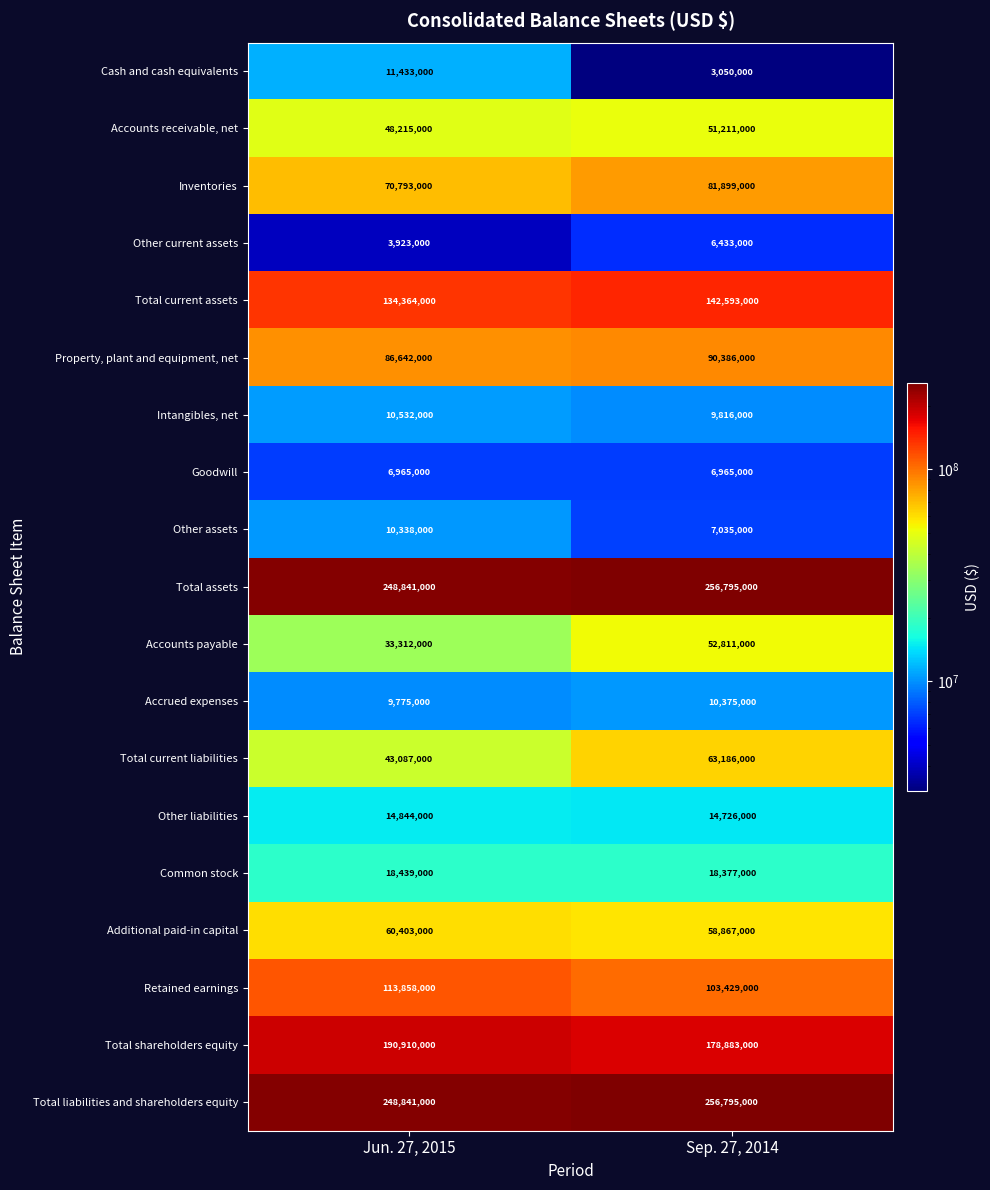

What is the spread (max minus min) of values at Sep. 27, 2014?

253745000